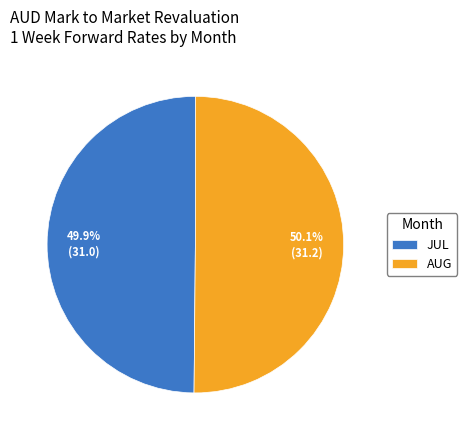

How many segments does this pie chart have?

2